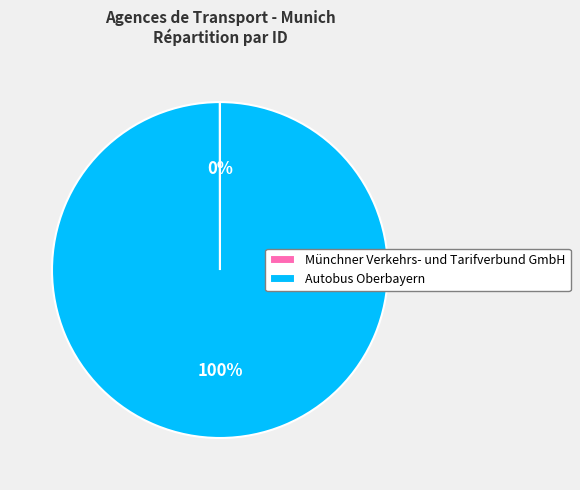

Which category has the biggest portion of the pie?

Autobus Oberbayern